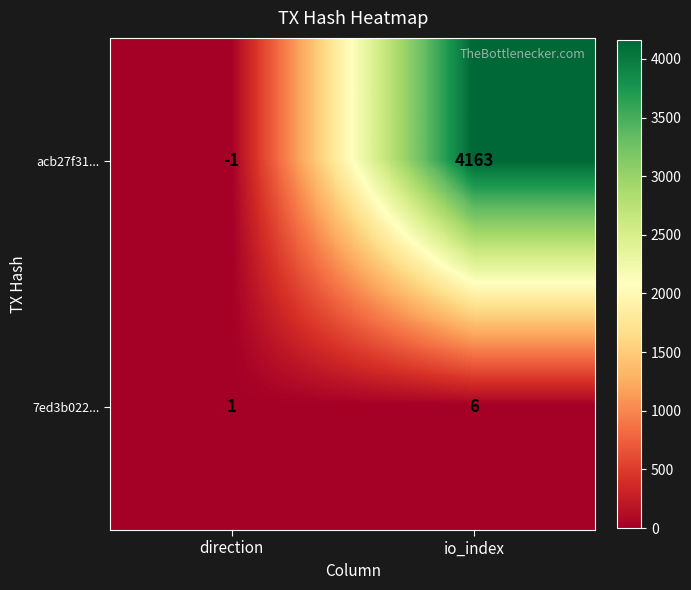

Which series has the largest range (max minus min)?

acb27f31...